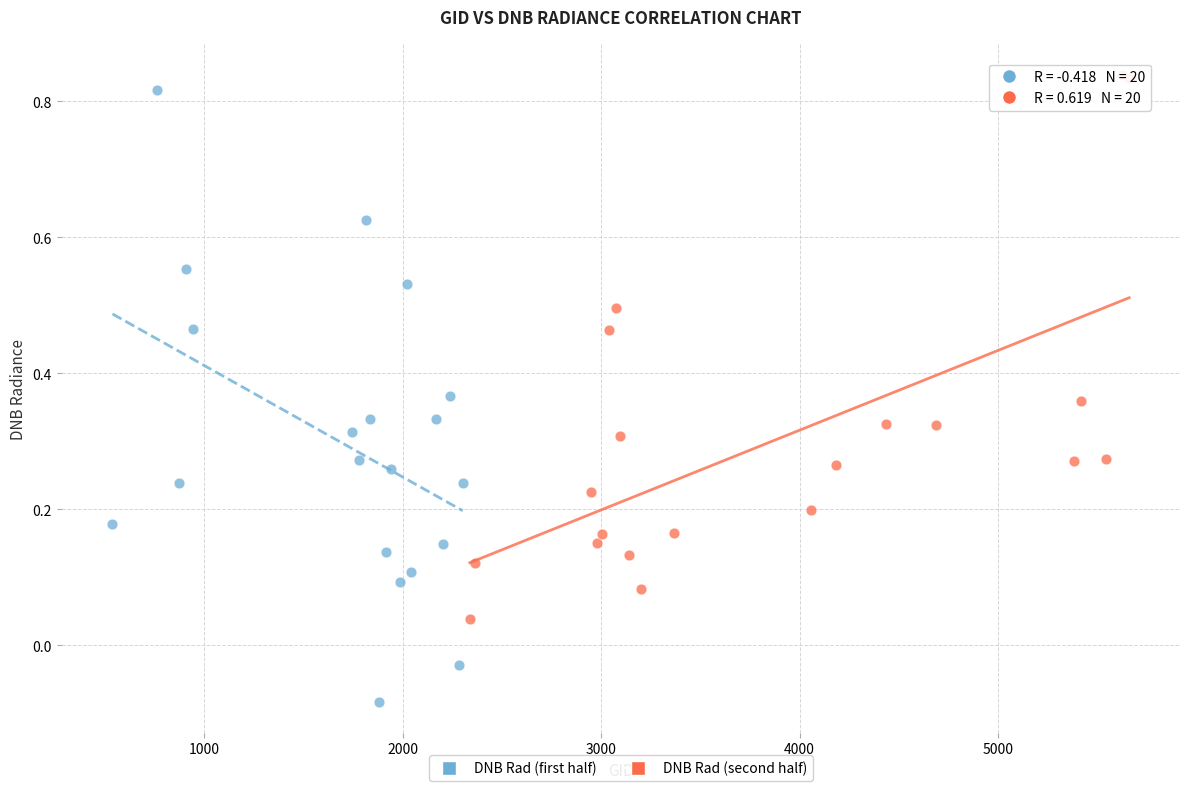

Which series contains the lowest Y value?

DNB Rad (first half)